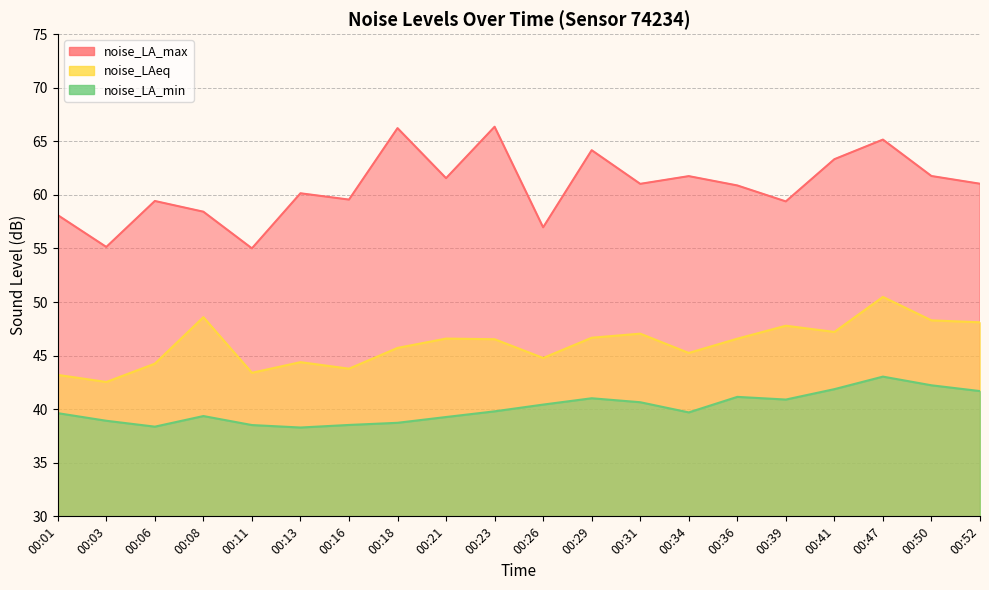

How many data points in noise_LA_min are less than 39?

6